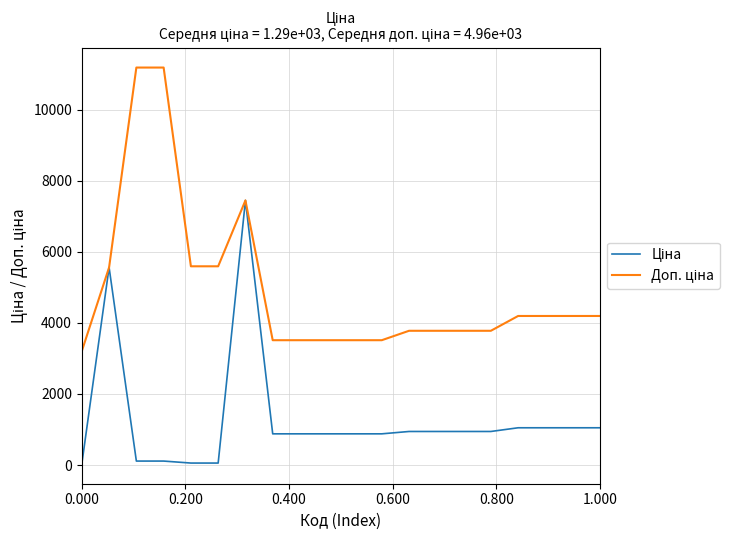

Reading right to left, what are all the values shown in this chart?

Ціна: 1048.4	1048.4	1048.4	1048.4	944.2	944.2	944.2	944.2	878.0	878.0	878.0	878.0	878.0	7444.6	55.9	55.9	111.8	111.8	5560.3	32.0
Доп. ціна: 4193.5	4193.5	4193.5	4193.5	3777.0	3777.0	3777.0	3777.0	3511.9	3511.9	3511.9	3511.9	3511.9	7444.6	5591.0	5591.0	11182.0	11182.0	5560.3	3205.0